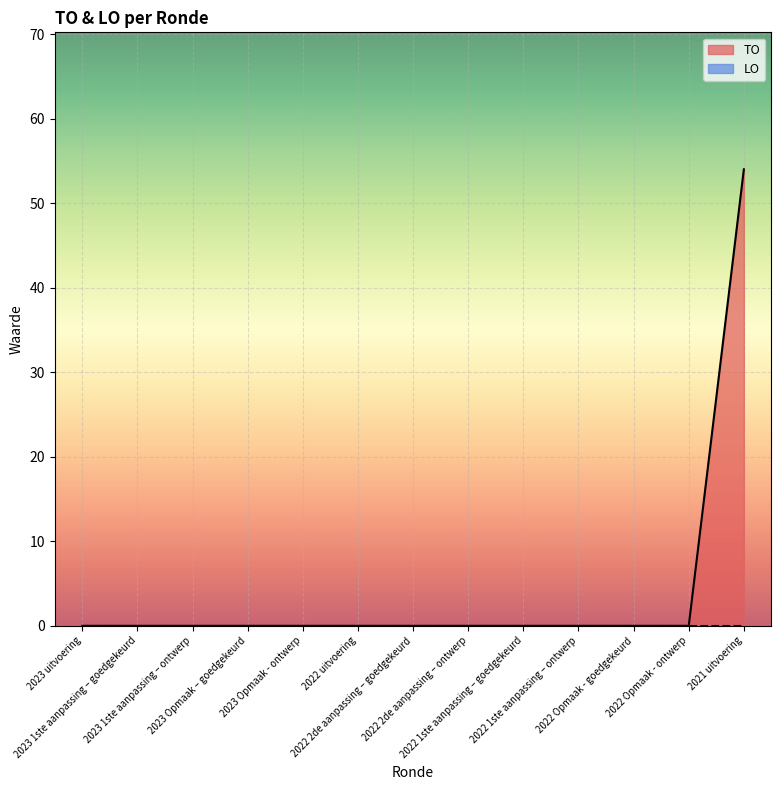

Reading left to right, extract all data points from this chart.

0	0	0	0	0	0	0	0	0	0	0	0	54